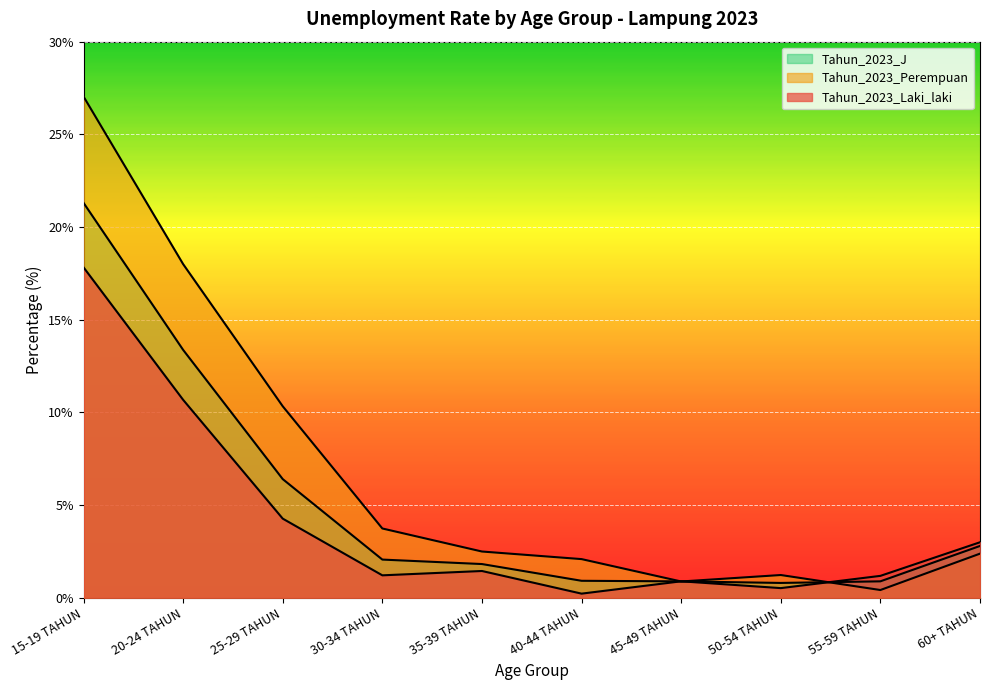

What is the value of the Tahun_2023_J point at the 8th from the left?

0.8